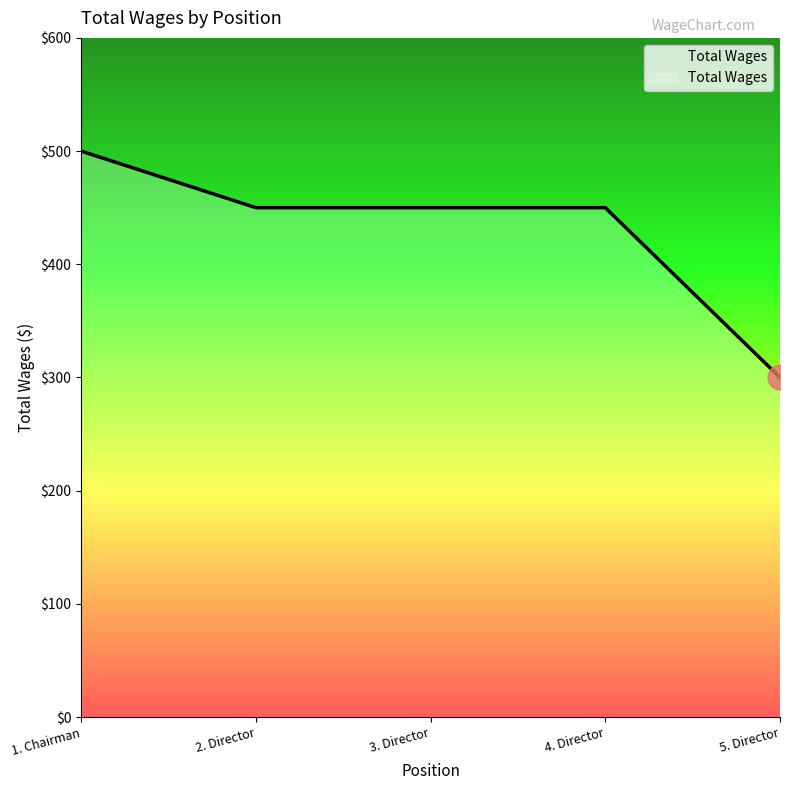

Reading left to right, list all the values displayed in this chart.

500	450	450	450	300